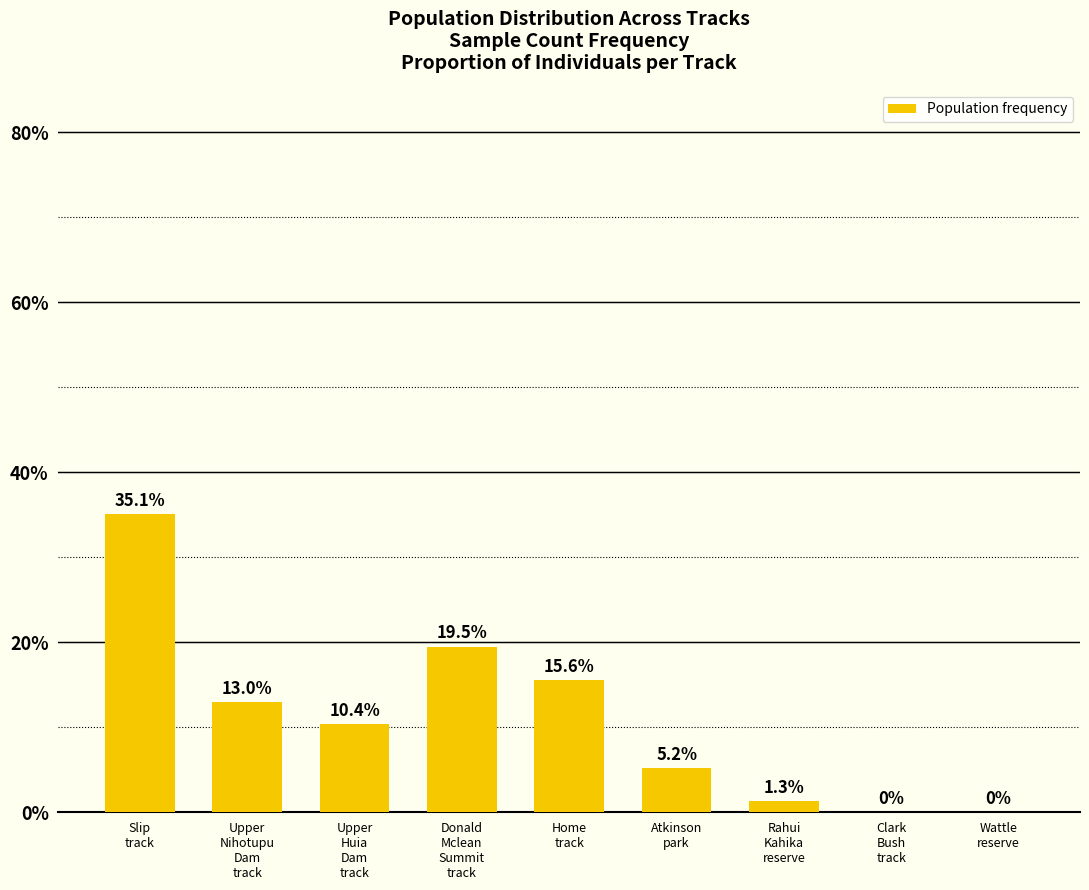

How many data points does each series have?

9